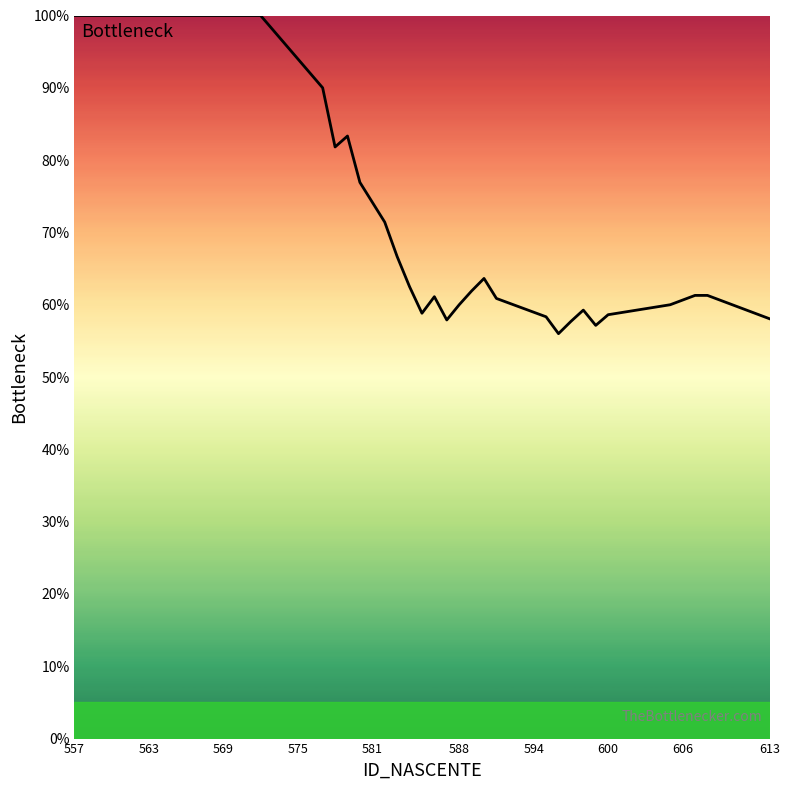

The chart shows a value of 60.0 at 588. True or false?

True